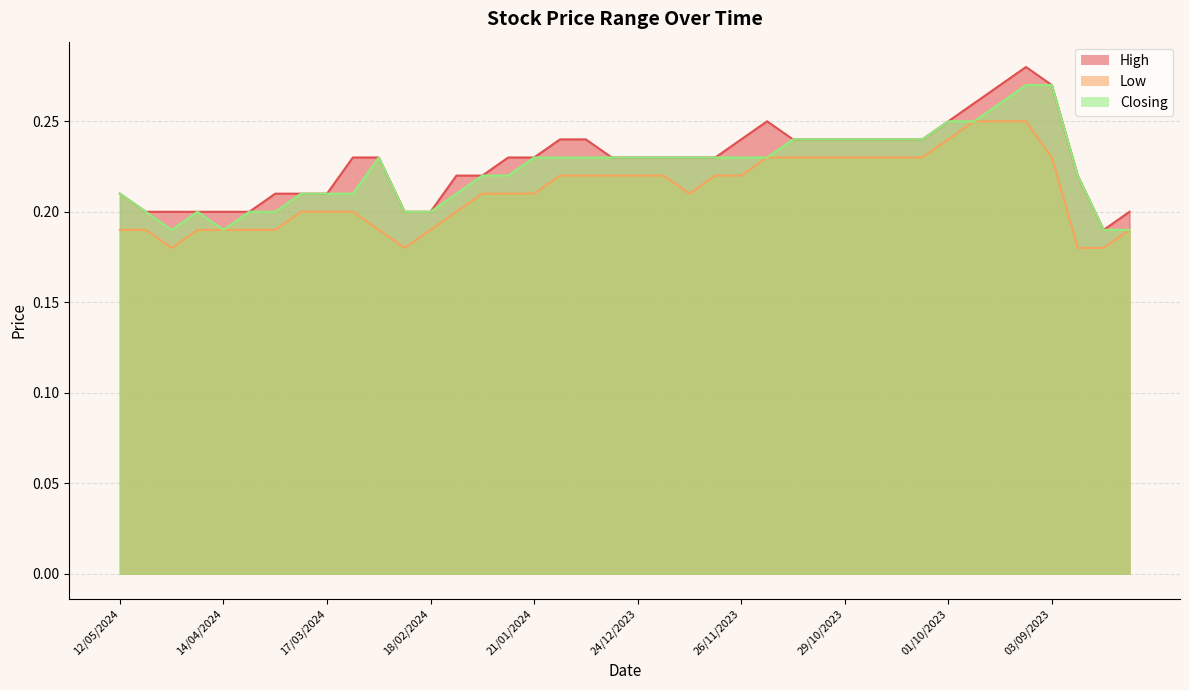

At which label is Closing closest to 0?

28/04/2024